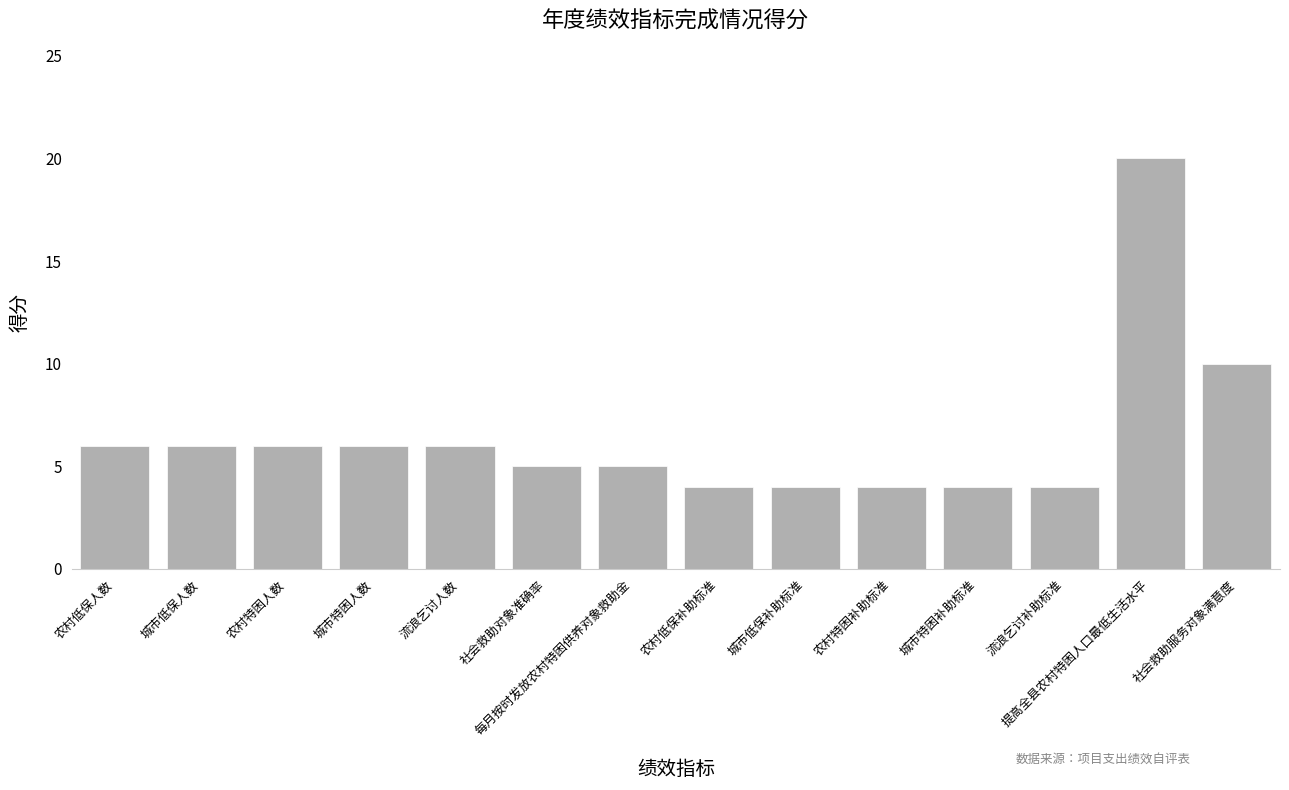

The chart shows a value of 3 at 农村低保人数. True or false?

False